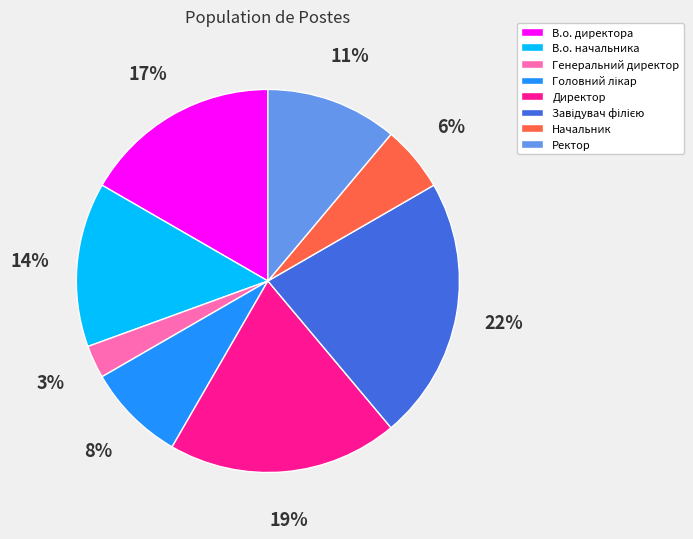

How many segments does this pie chart have?

8